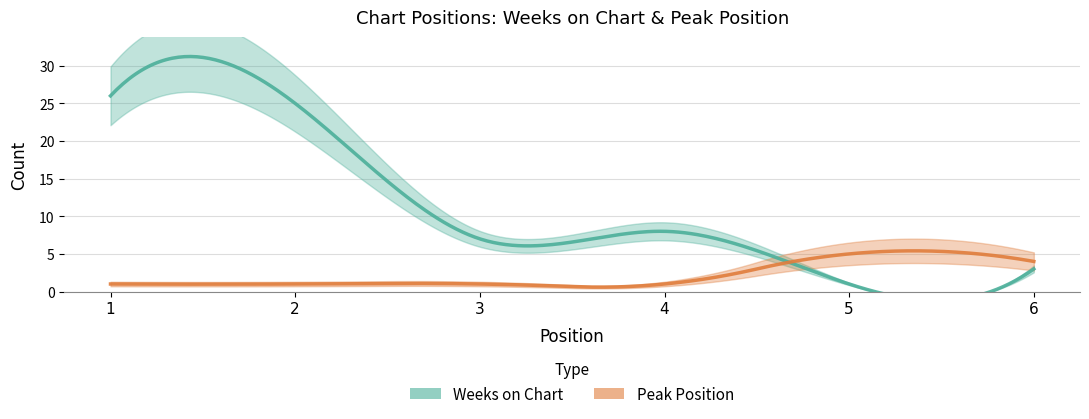

What is the sum of the Weeks on Chart values at 6 and 3?

10